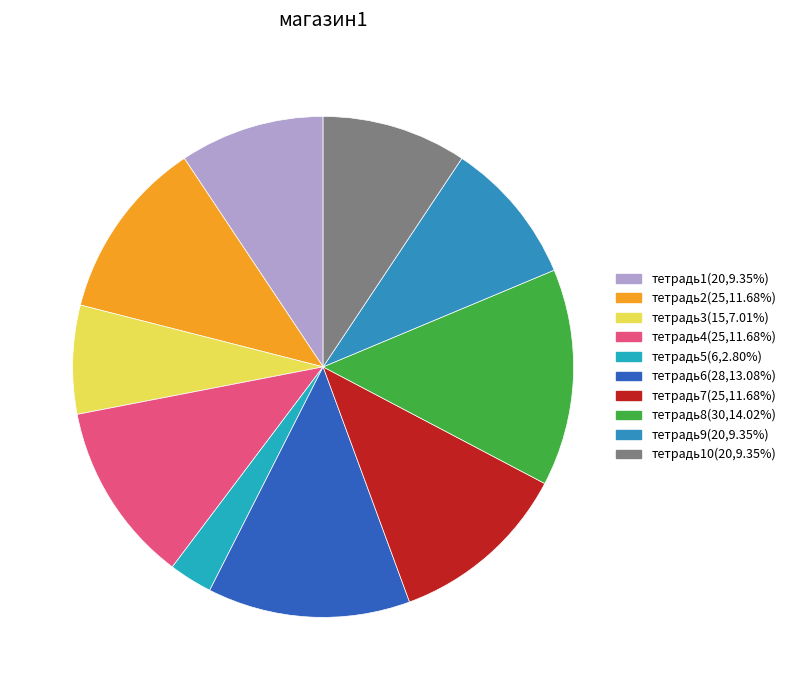

Is there any slice that represents more than half of the pie?

No